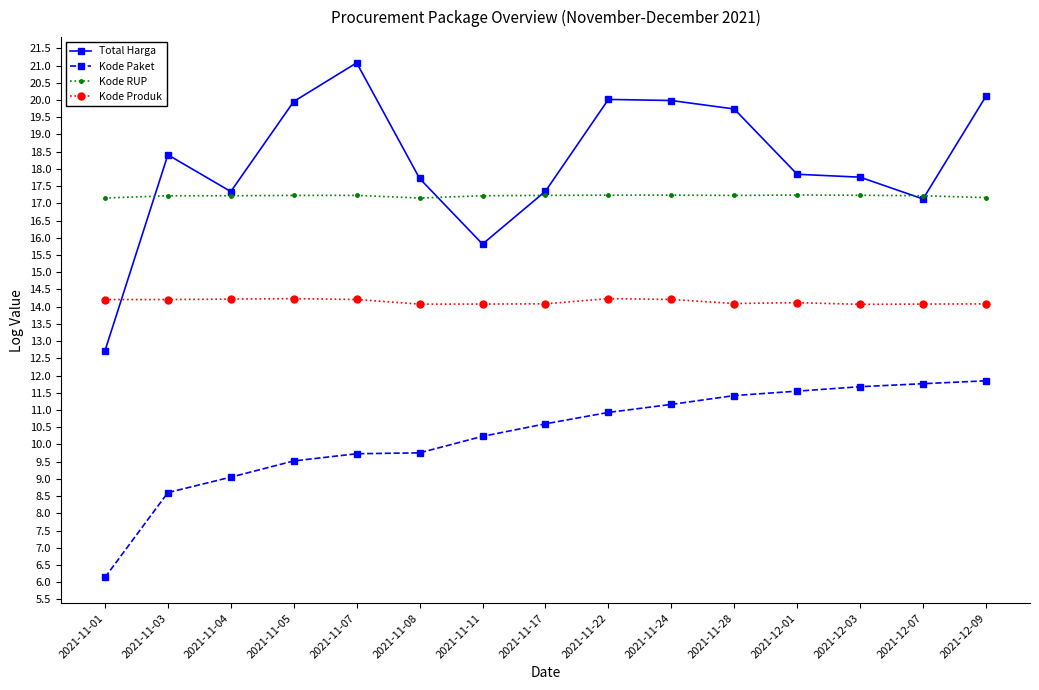

What is the sum of all Kode Paket values?

154.0